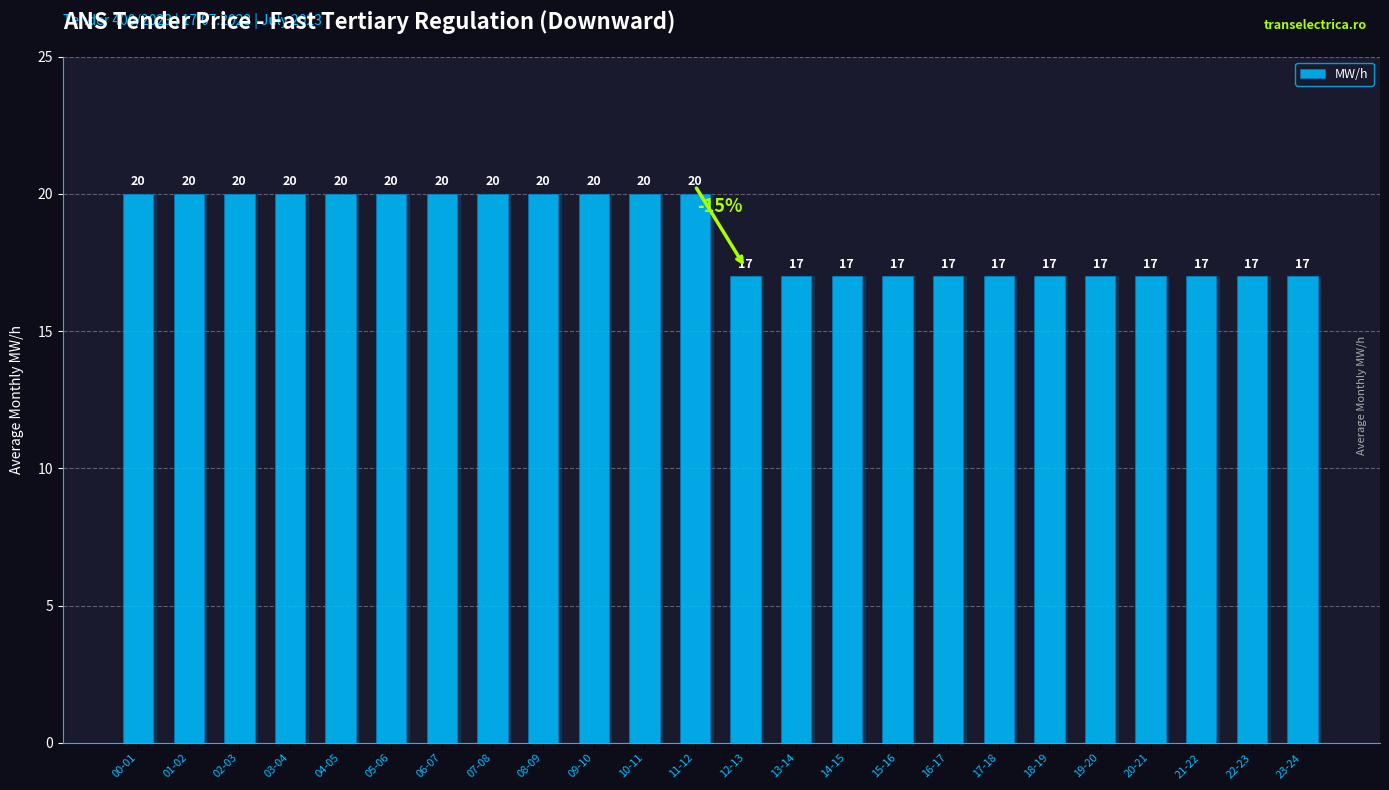

What is the ratio of the value at 00-01 to the value at 14-15?

1.2